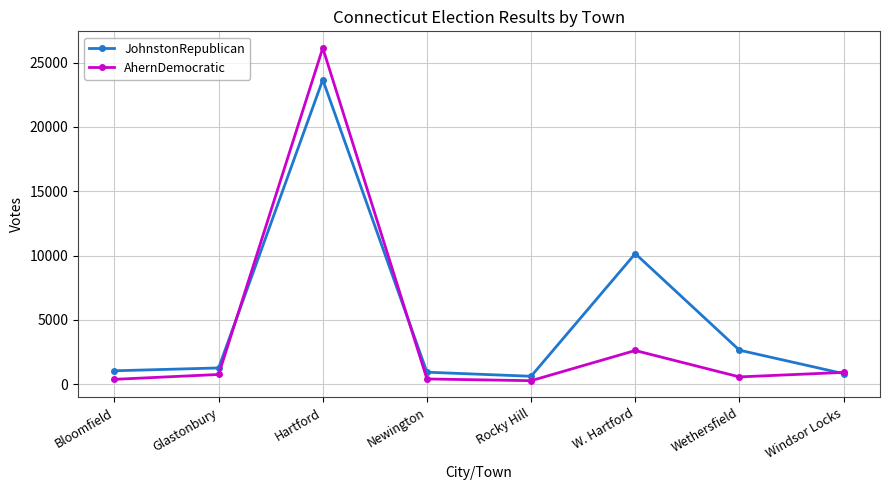

Which series changed the most between W. Hartford and Wethersfield?

JohnstonRepublican